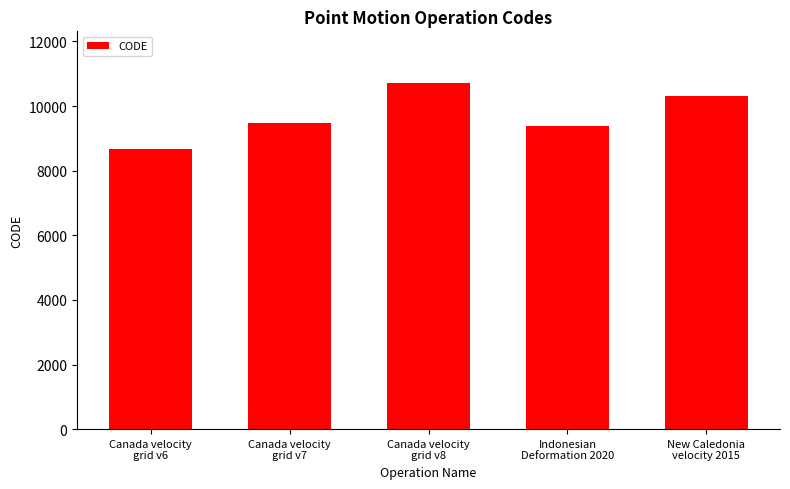

Reading right to left, transcribe all the data shown in this chart.

New Caledonia
velocity 2015=10323	Indonesian
Deformation 2020=9375	Canada velocity
grid v8=10707	Canada velocity
grid v7=9483	Canada velocity
grid v6=8676